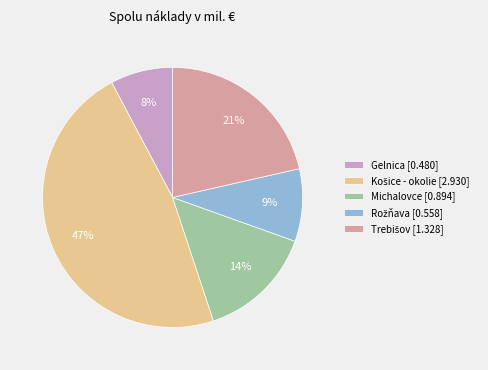

The Gelnica [0.480] slice represents 8% of the pie. True or false?

True